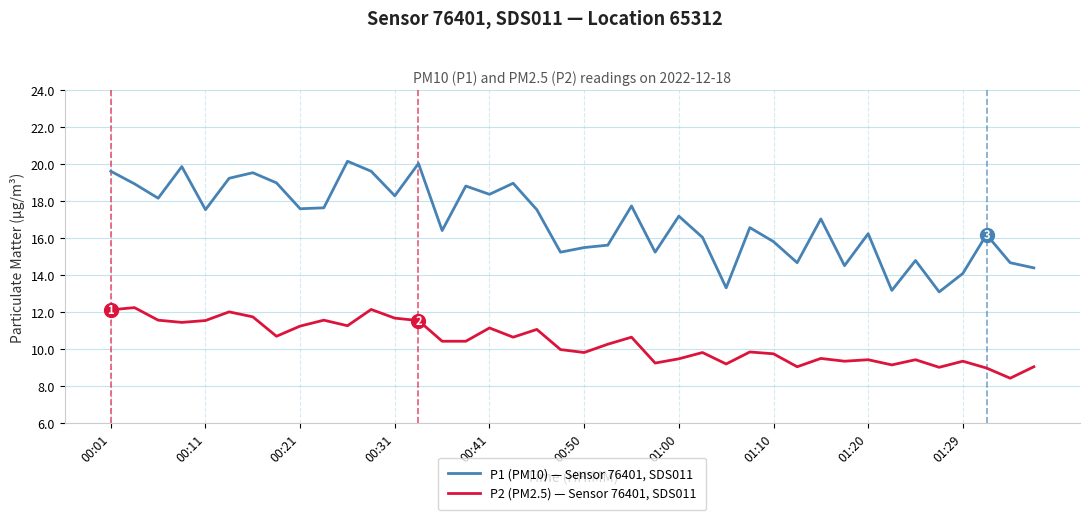

What is the difference between the maximum and minimum values in the P1 (PM10) — Sensor 76401, SDS011 series?

7.1